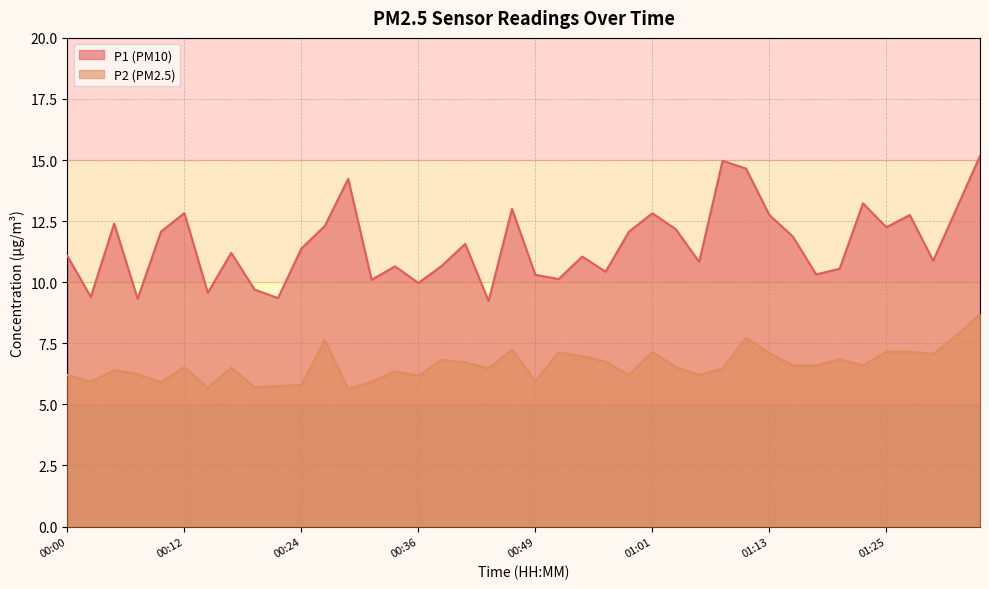

Where is P2 nearest to the value 7?

00:53